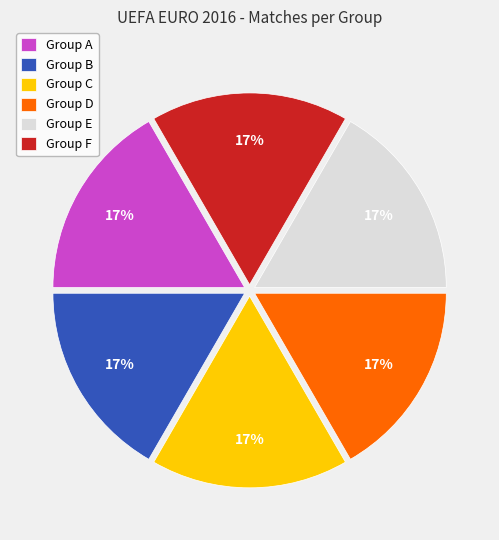

Combined, do Group A and Group D account for over 50%?

No